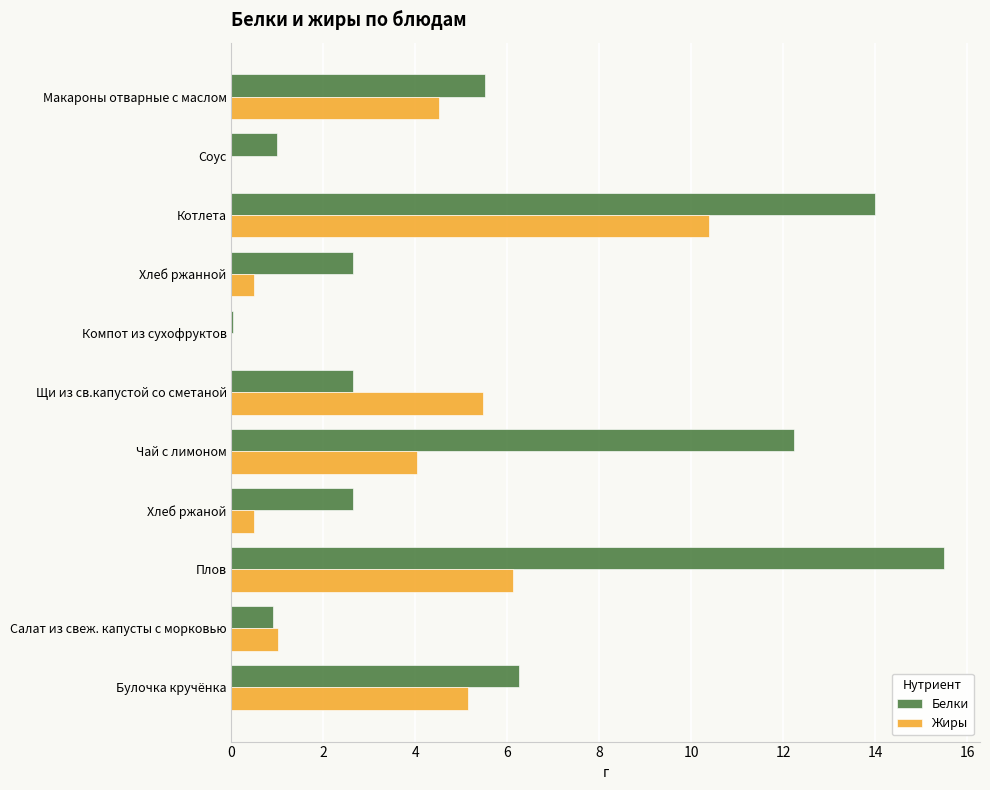

What is the sum of the Белки values at Салат из свеж. капусты с морковью and Щи из св.капустой со сметаной?

3.5